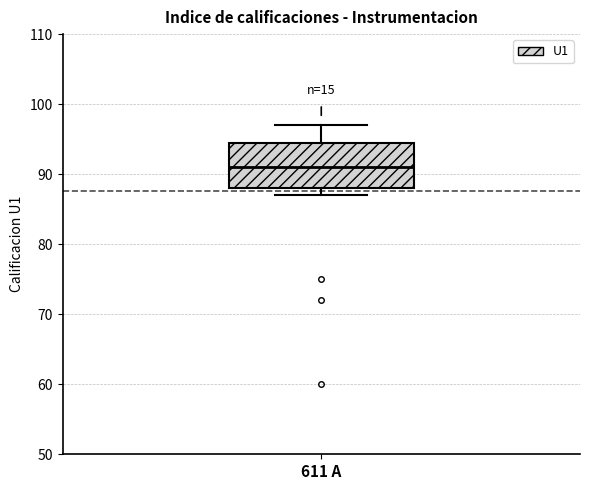

Transcribe this box plot: give where the median line is, the range the box spans, and where the two whiskers end, as read against the y-axis. The values are not printed on the chart, so give them approximately, as read against the axis.

median 91, box 88 to 95, whiskers 87 to 97